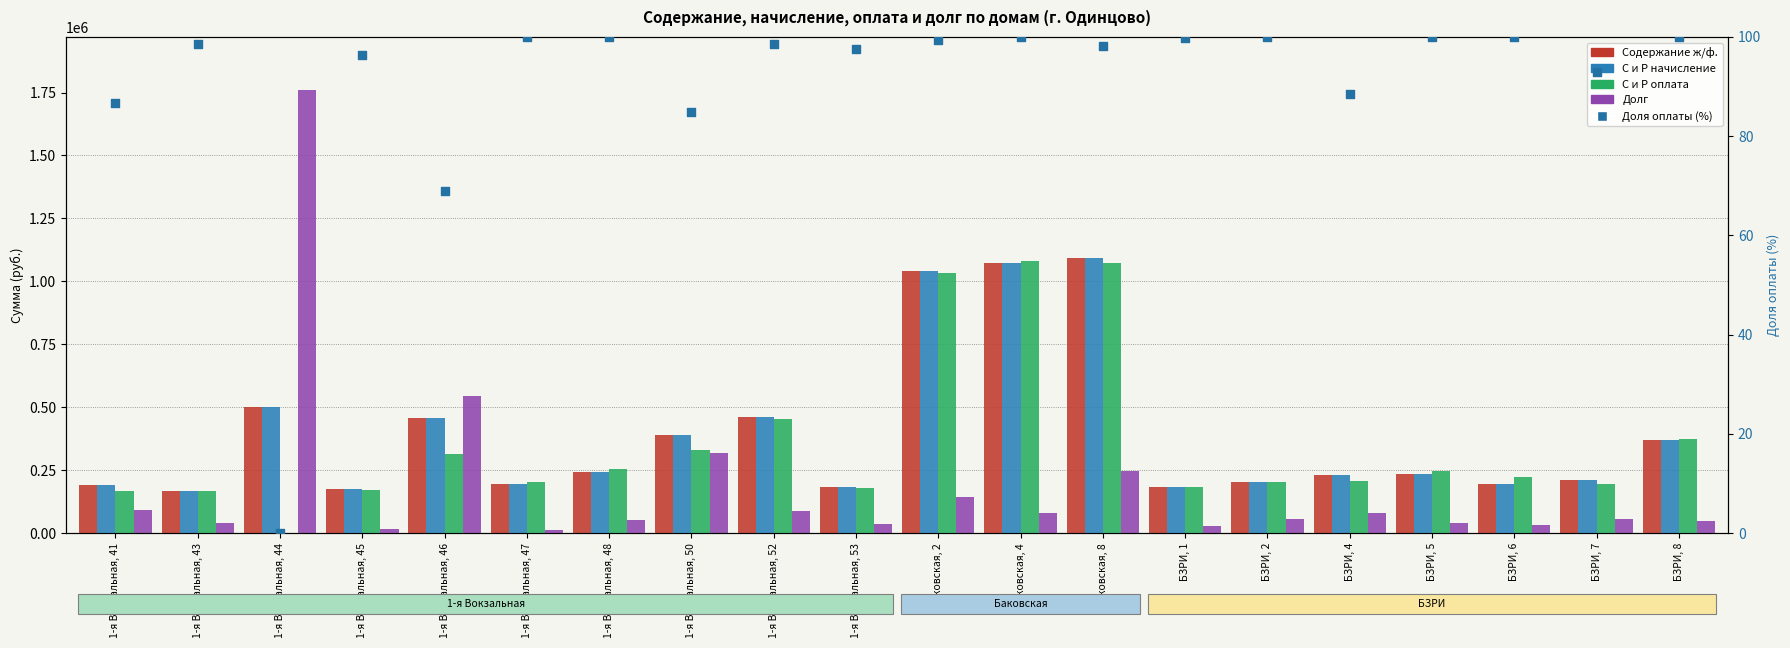

What is the total value across all series at 1-я Вокзальная, 46?

1775624.2